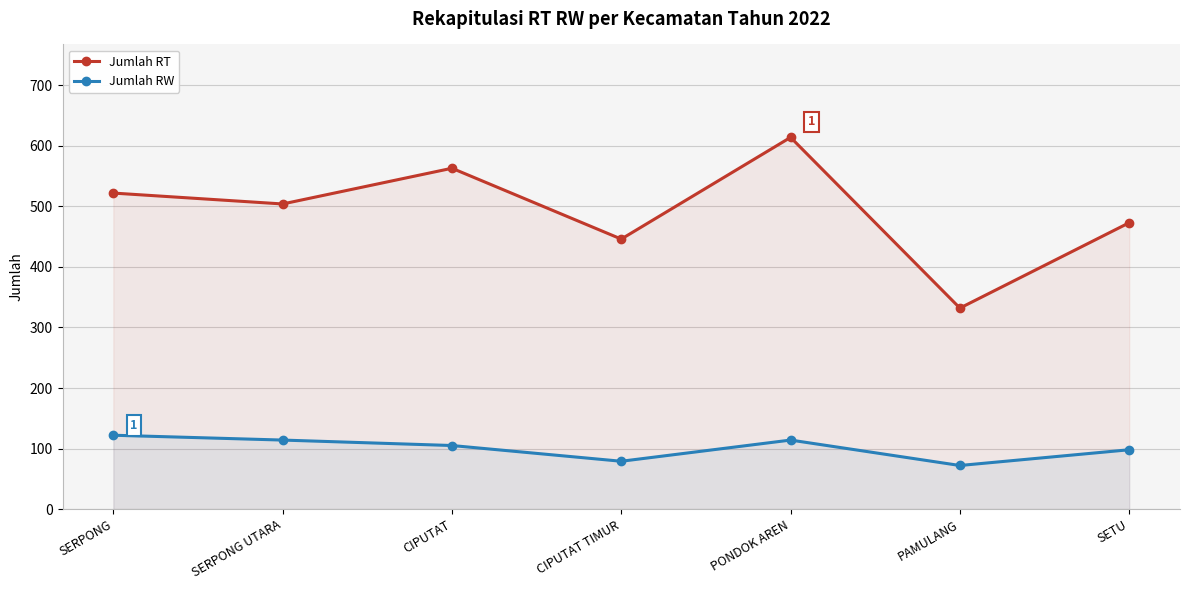

Which category has the highest value in the Jumlah RW series?

SERPONG